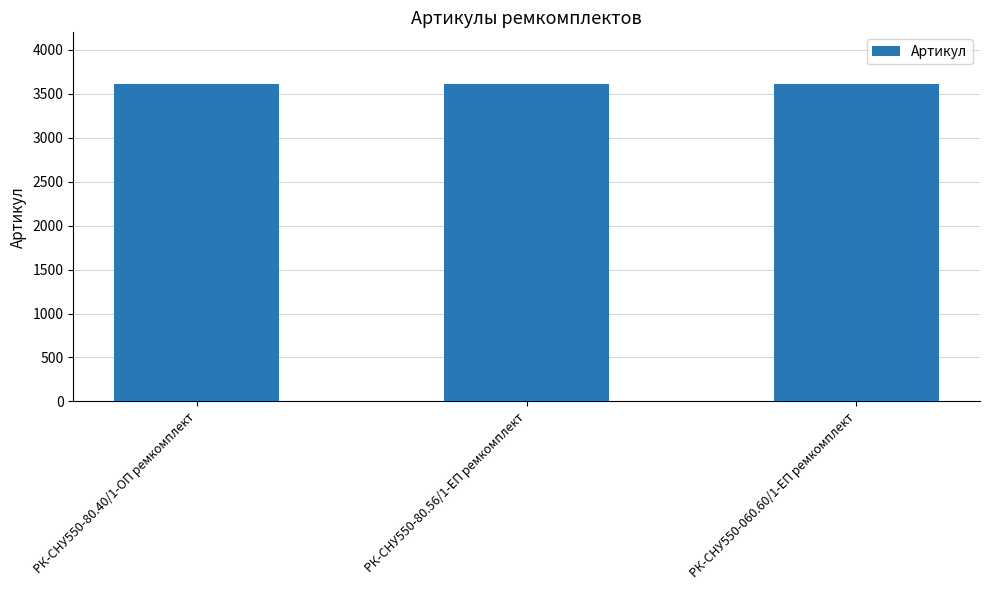

Does the chart contain stacked bars?

No